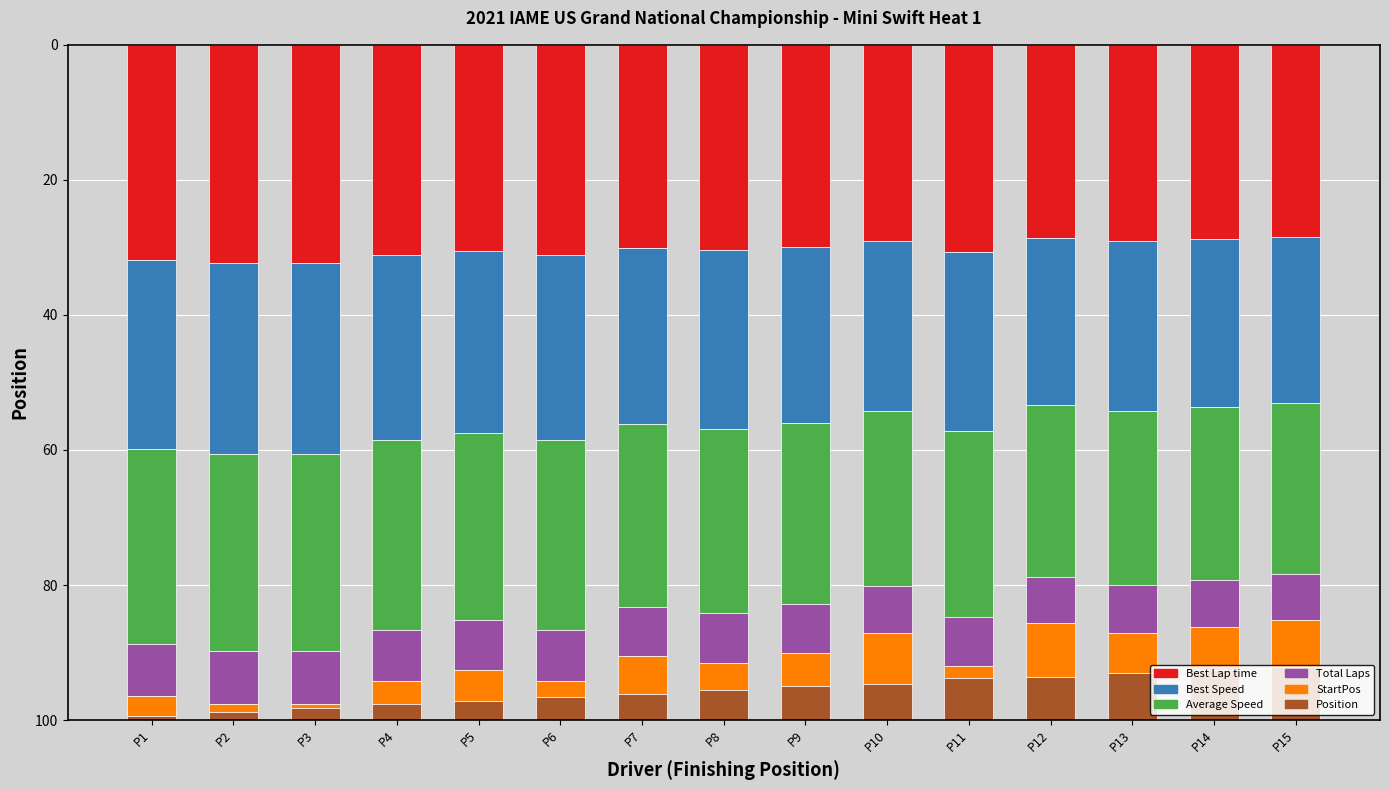

The value of Best Lap time at P15 is 28.4. True or false?

True